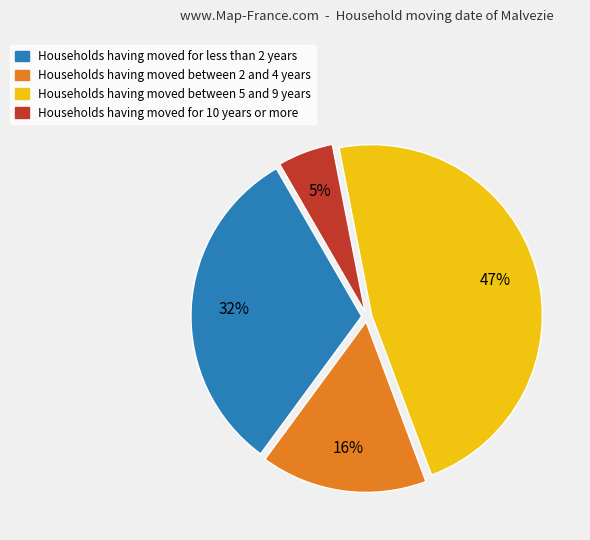

How many segments does this pie chart have?

4